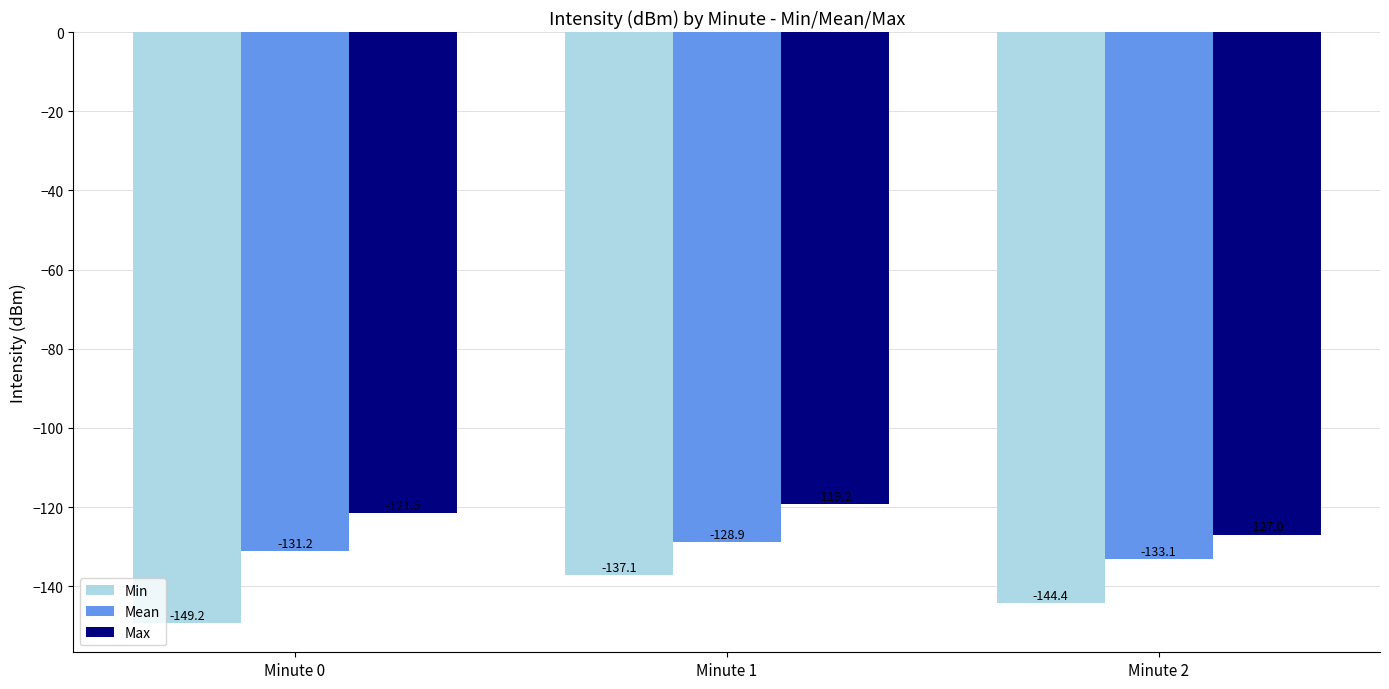

Which category has the lowest value in the Min series?

Minute 0